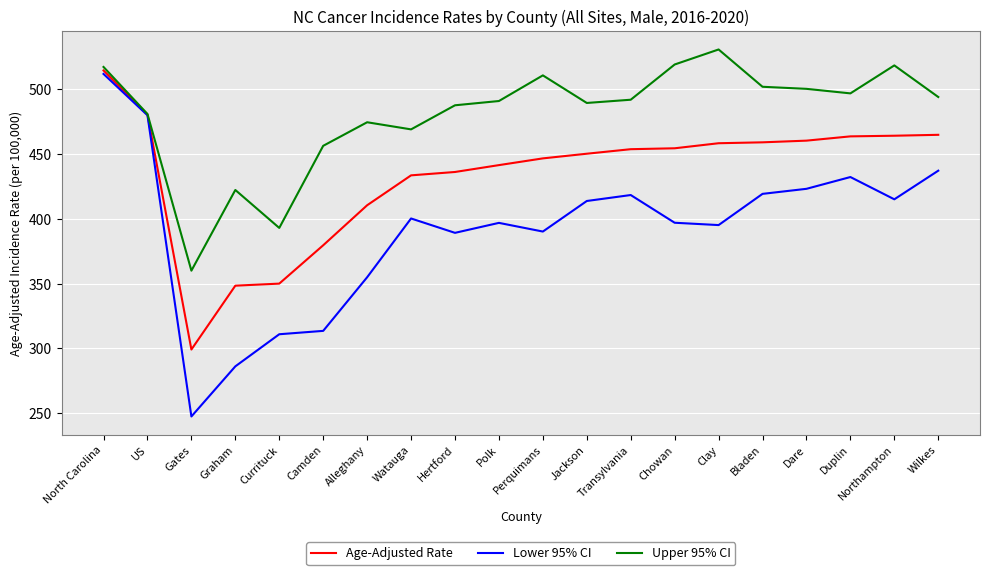

At Gates, list the series in order from smallest to largest.

Lower 95% CI, Age-Adjusted Rate, Upper 95% CI